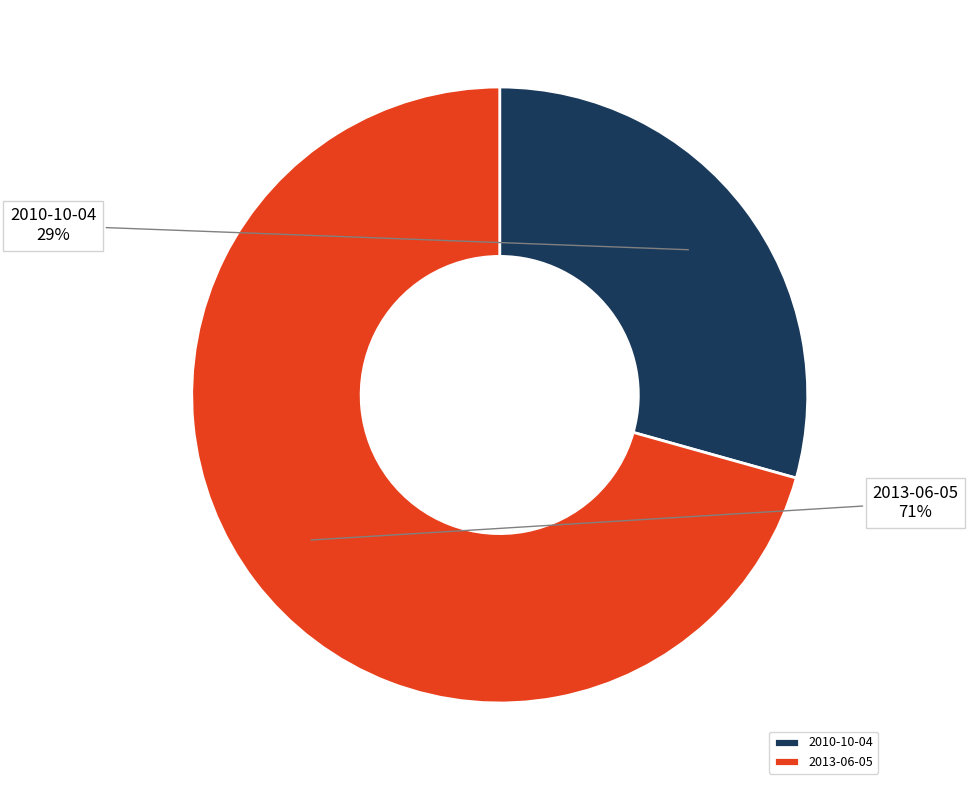

Is it true that 2013-06-05 is 83% of the pie?

False